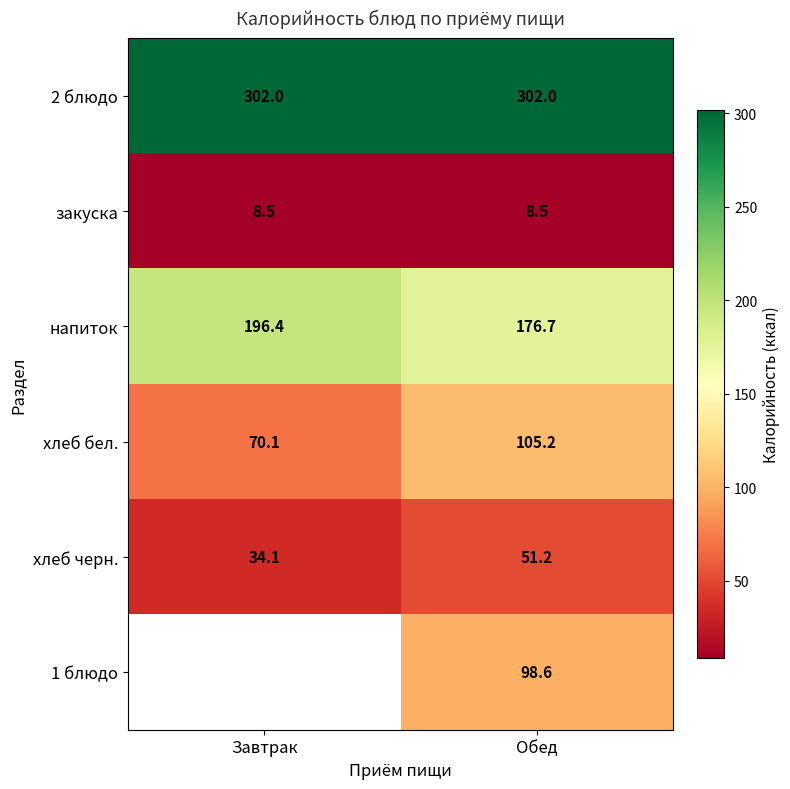

The хлеб черн. series shows 10.6 at Обед. True or false?

False